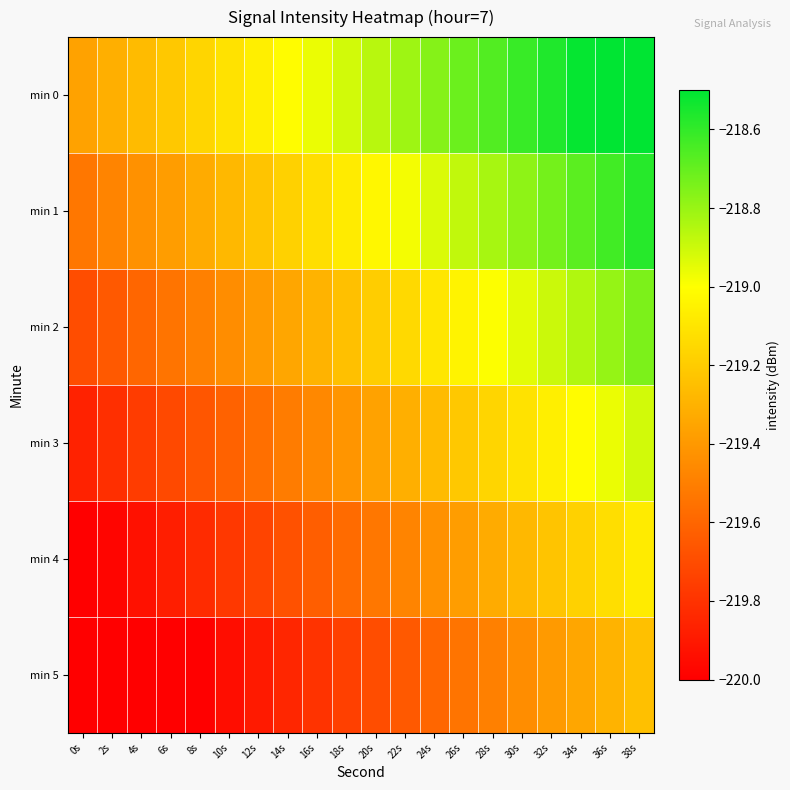

Reading left to right, transcribe all the data shown in this chart.

min 0: 0s=-219.4	2s=-219.3	4s=-219.3	6s=-219.2	8s=-219.2	10s=-219.1	12s=-219.1	14s=-219.0	16s=-219.0	18s=-218.9	20s=-218.9	22s=-218.8	24s=-218.8	26s=-218.7	28s=-218.7	30s=-218.6	32s=-218.6	34s=-218.5	36s=-218.5	38s=-218.4
min 1: 0s=-219.5	2s=-219.5	4s=-219.4	6s=-219.4	8s=-219.3	10s=-219.3	12s=-219.2	14s=-219.2	16s=-219.1	18s=-219.1	20s=-219.0	22s=-219.0	24s=-218.9	26s=-218.9	28s=-218.8	30s=-218.8	32s=-218.7	34s=-218.7	36s=-218.6	38s=-218.6
min 2: 0s=-219.7	2s=-219.6	4s=-219.6	6s=-219.5	8s=-219.5	10s=-219.4	12s=-219.4	14s=-219.3	16s=-219.3	18s=-219.2	20s=-219.2	22s=-219.1	24s=-219.1	26s=-219.0	28s=-219.0	30s=-218.9	32s=-218.9	34s=-218.8	36s=-218.8	38s=-218.7
min 3: 0s=-219.9	2s=-219.8	4s=-219.8	6s=-219.7	8s=-219.7	10s=-219.6	12s=-219.6	14s=-219.5	16s=-219.5	18s=-219.4	20s=-219.4	22s=-219.3	24s=-219.3	26s=-219.2	28s=-219.2	30s=-219.1	32s=-219.1	34s=-219.0	36s=-219.0	38s=-218.9
min 4: 0s=-220.0	2s=-220.0	4s=-219.9	6s=-219.9	8s=-219.8	10s=-219.8	12s=-219.7	14s=-219.7	16s=-219.6	18s=-219.6	20s=-219.5	22s=-219.5	24s=-219.4	26s=-219.4	28s=-219.3	30s=-219.3	32s=-219.2	34s=-219.2	36s=-219.1	38s=-219.1
min 5: 0s=-220.2	2s=-220.1	4s=-220.1	6s=-220.0	8s=-220.0	10s=-219.9	12s=-219.9	14s=-219.8	16s=-219.8	18s=-219.7	20s=-219.7	22s=-219.6	24s=-219.6	26s=-219.5	28s=-219.5	30s=-219.4	32s=-219.4	34s=-219.3	36s=-219.3	38s=-219.2